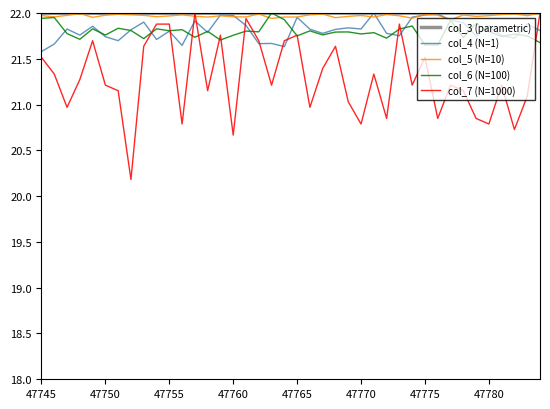

What is the sum of all col_6 (N=100) values?

871.7